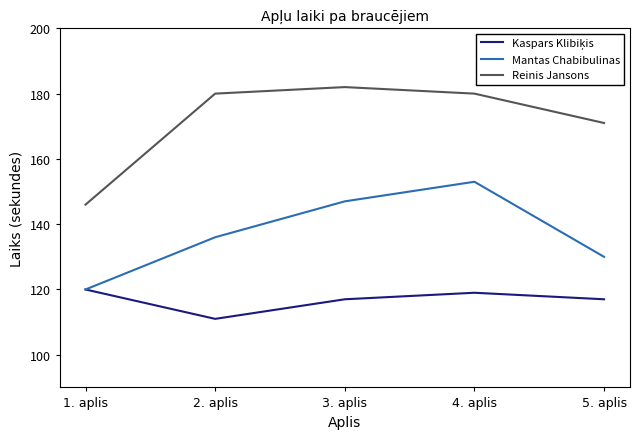

What is the greatest value displayed?

182